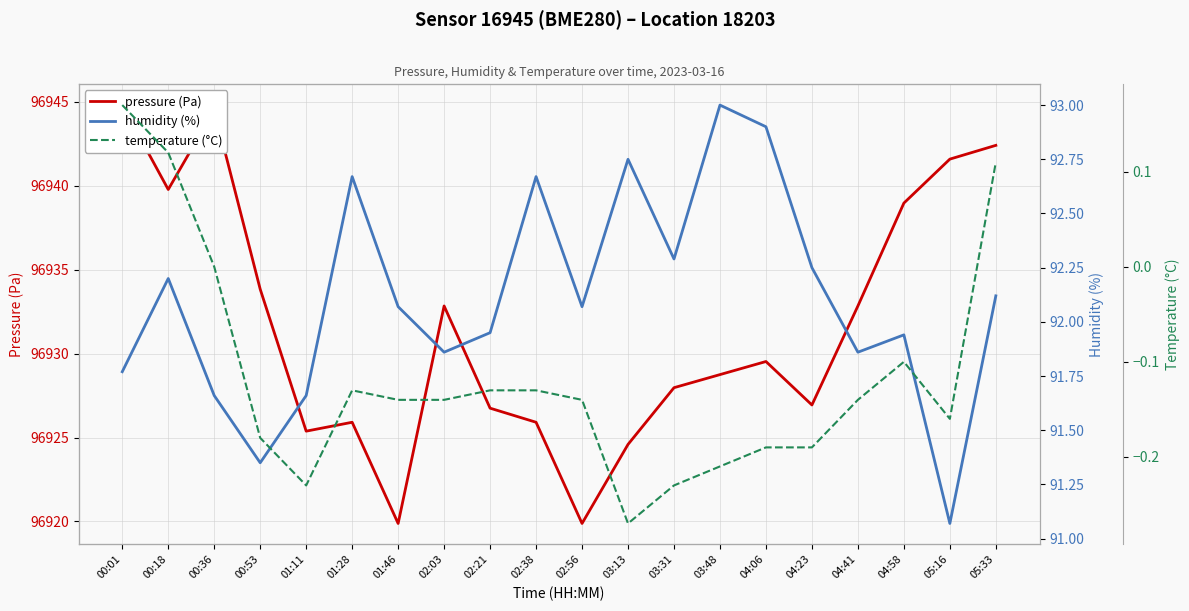

Is the value of humidity (%) at 05:33 greater than the value of temperature (°C) at 00:18?

Yes